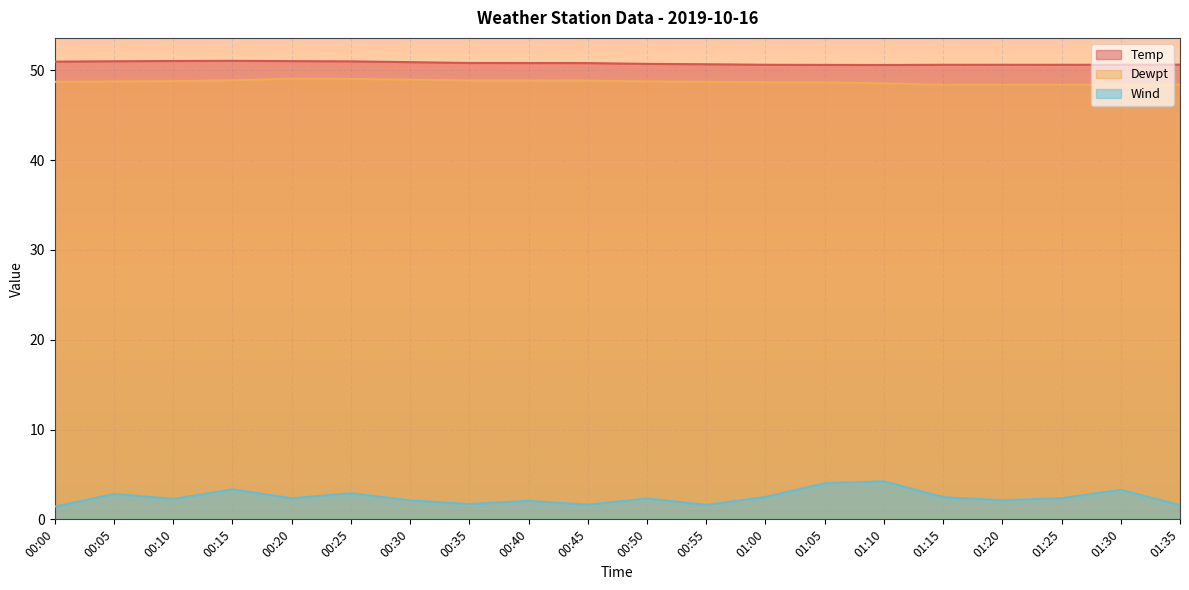

What is the difference between the Dewpt values at 01:00 and 00:35?

0.2